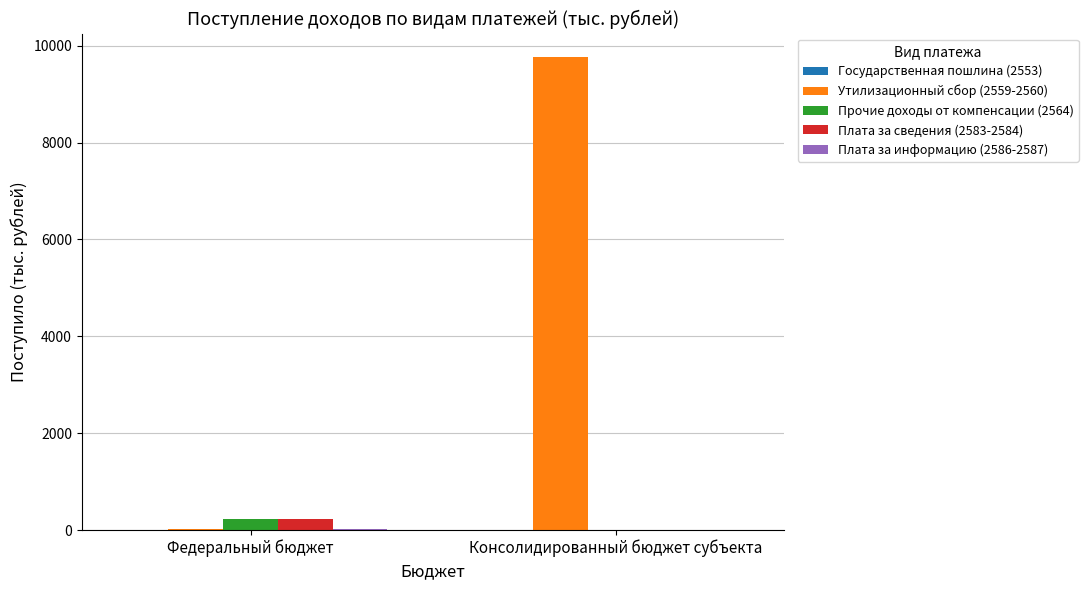

Which category has the highest value across all series?

Консолидированный бюджет субъекта